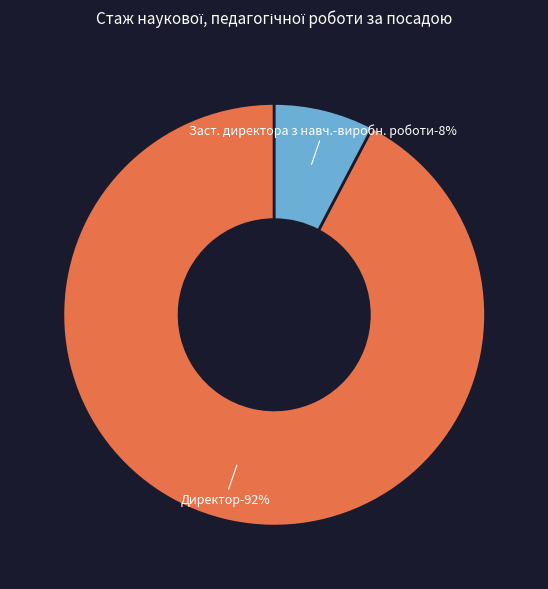

Count the number of slices in the pie.

2